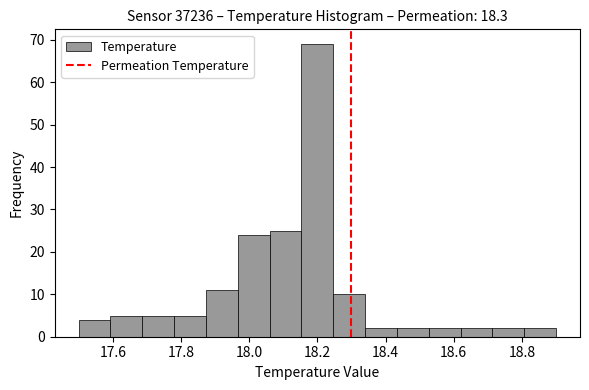

Reading left to right, list every bar in this chart as the range it spans on the x-axis followed by its height. Neither the bar edges nor the heights are printed on the chart, so give them approximately, as read against the axes.

17.50 to 17.60: 4
17.60 to 17.68: 5
17.68 to 17.78: 5
17.78 to 17.88: 5
17.88 to 17.96: 11
17.96 to 18.06: 24
18.06 to 18.16: 25
18.16 to 18.24: 69
18.24 to 18.34: 10
18.34 to 18.44: 2
18.44 to 18.52: 2
18.52 to 18.62: 2
18.62 to 18.72: 2
18.72 to 18.80: 2
18.80 to 18.90: 2